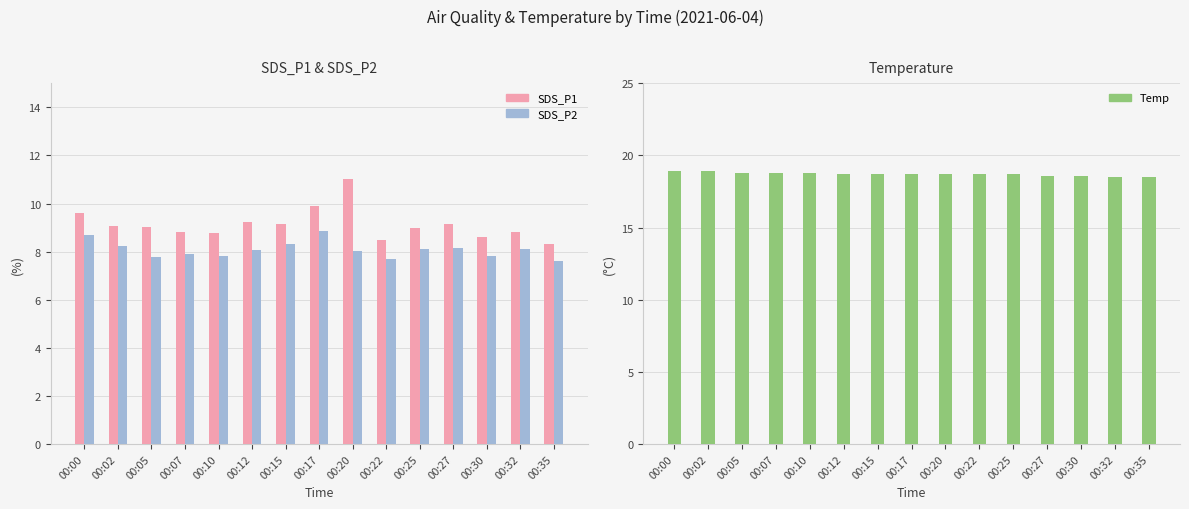

What is the average value of the SDS_P1 series?

9.1